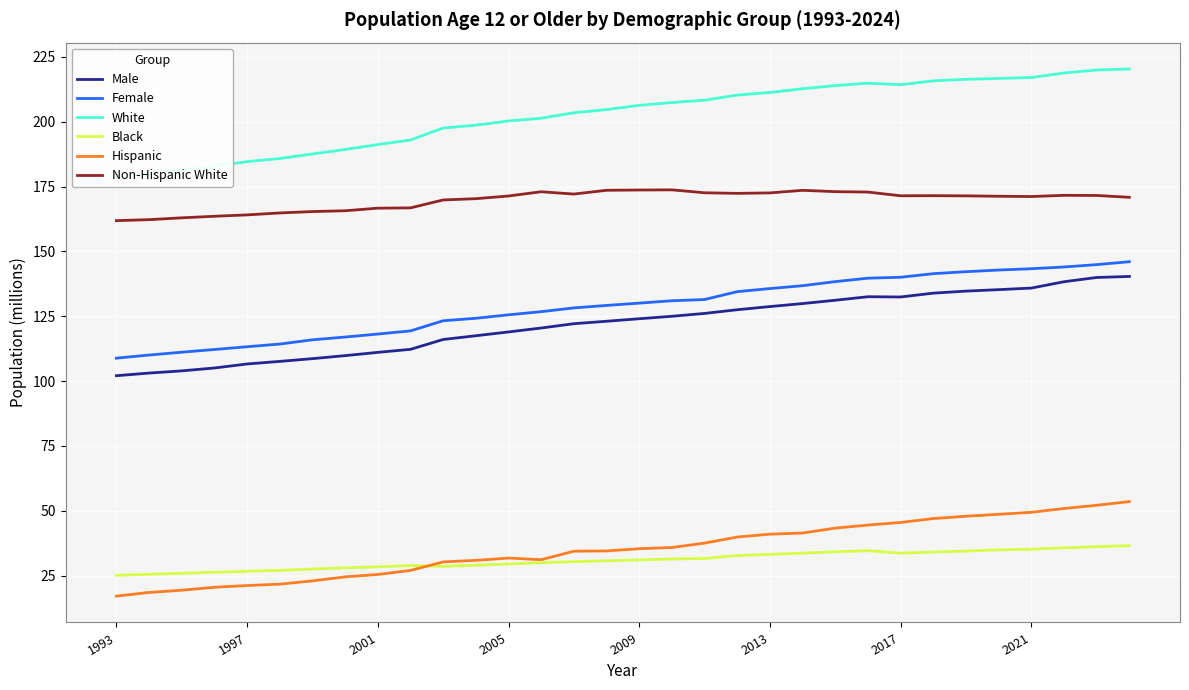

What is the average value of the Hispanic series?

35.2